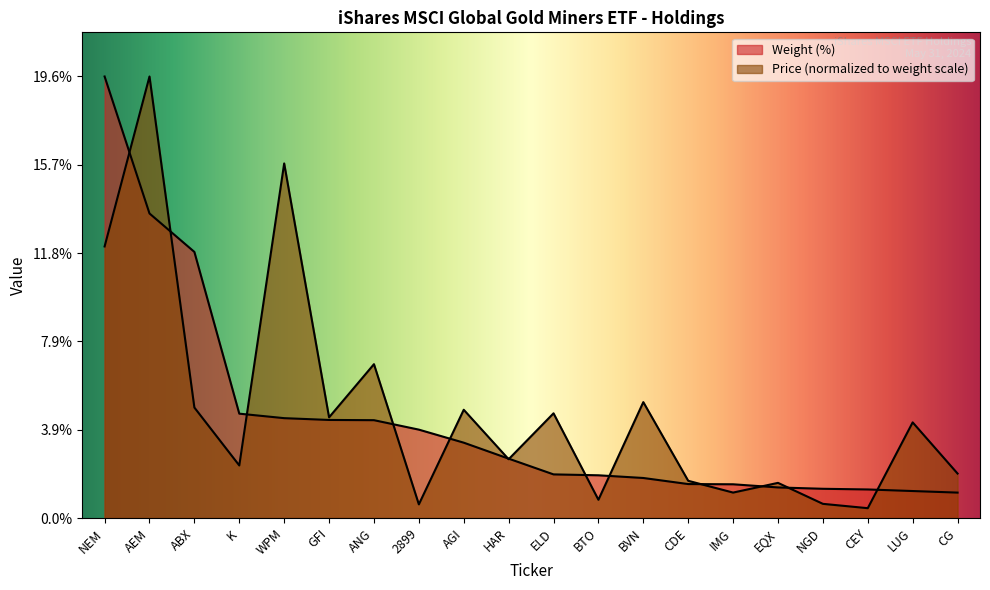

Which category has the highest value across all series?

NEM